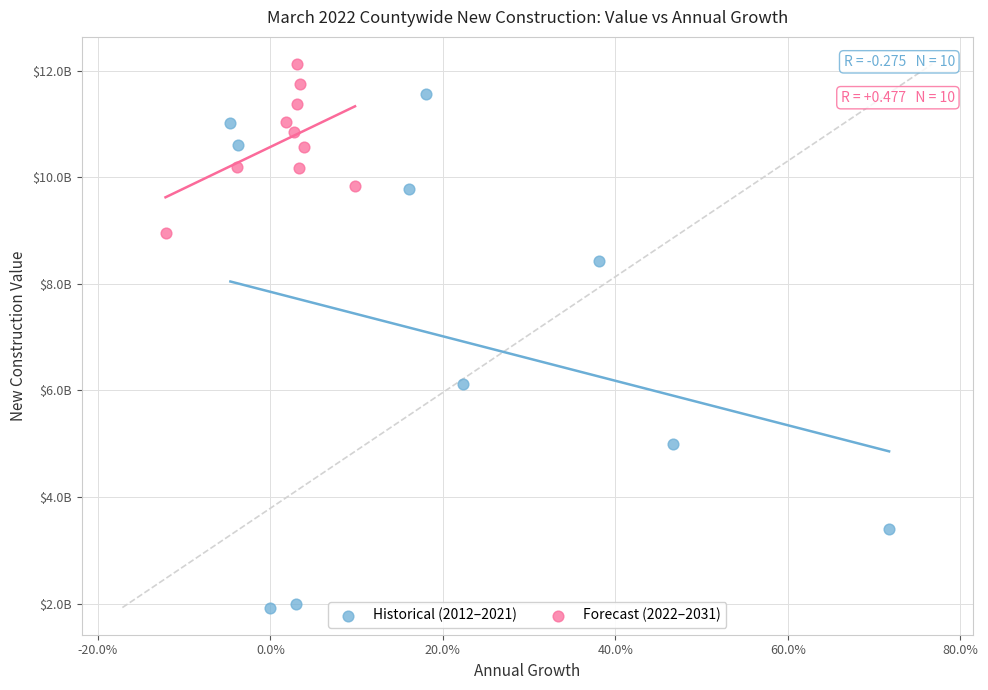

What are all the series names shown in the legend?

Historical (2012–2021), Forecast (2022–2031)